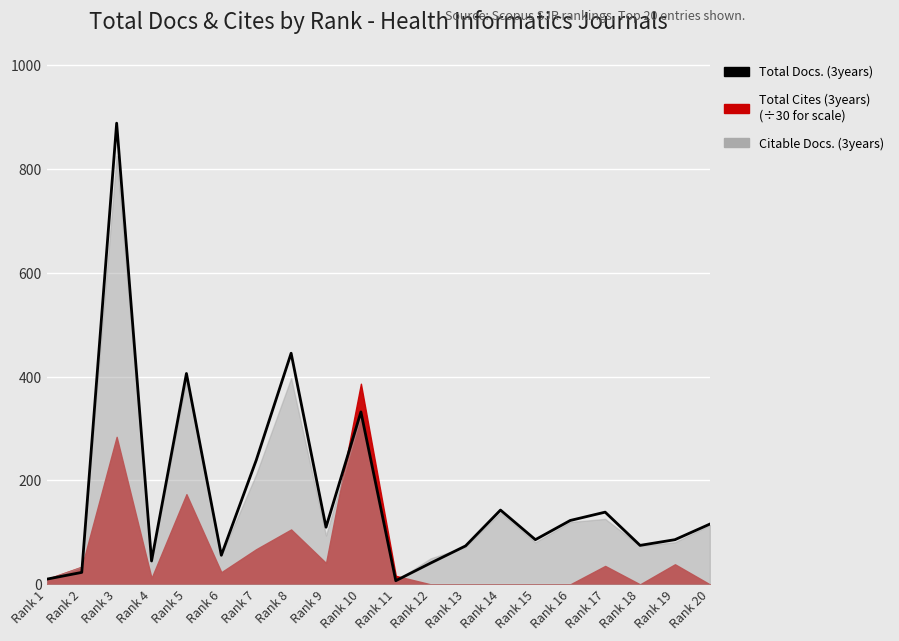

Reading left to right, transcribe all the data shown in this chart.

Rank 1=10	Rank 2=23	Rank 3=888	Rank 4=45	Rank 5=406	Rank 6=56	Rank 7=239	Rank 8=445	Rank 9=110	Rank 10=332	Rank 11=7	Rank 12=41	Rank 13=74	Rank 14=143	Rank 15=86	Rank 16=123	Rank 17=139	Rank 18=75	Rank 19=86	Rank 20=116